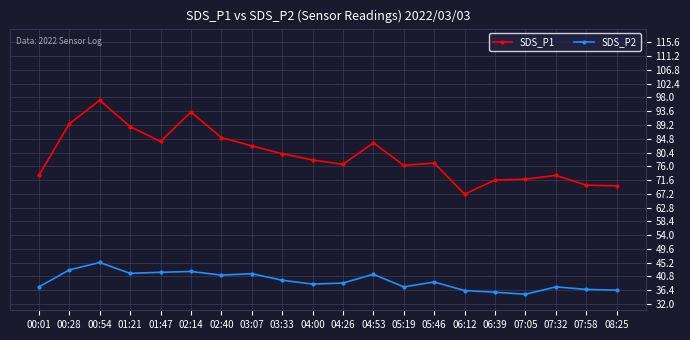

Rank the series at 05:46 from lowest to highest value.

SDS_P2, SDS_P1